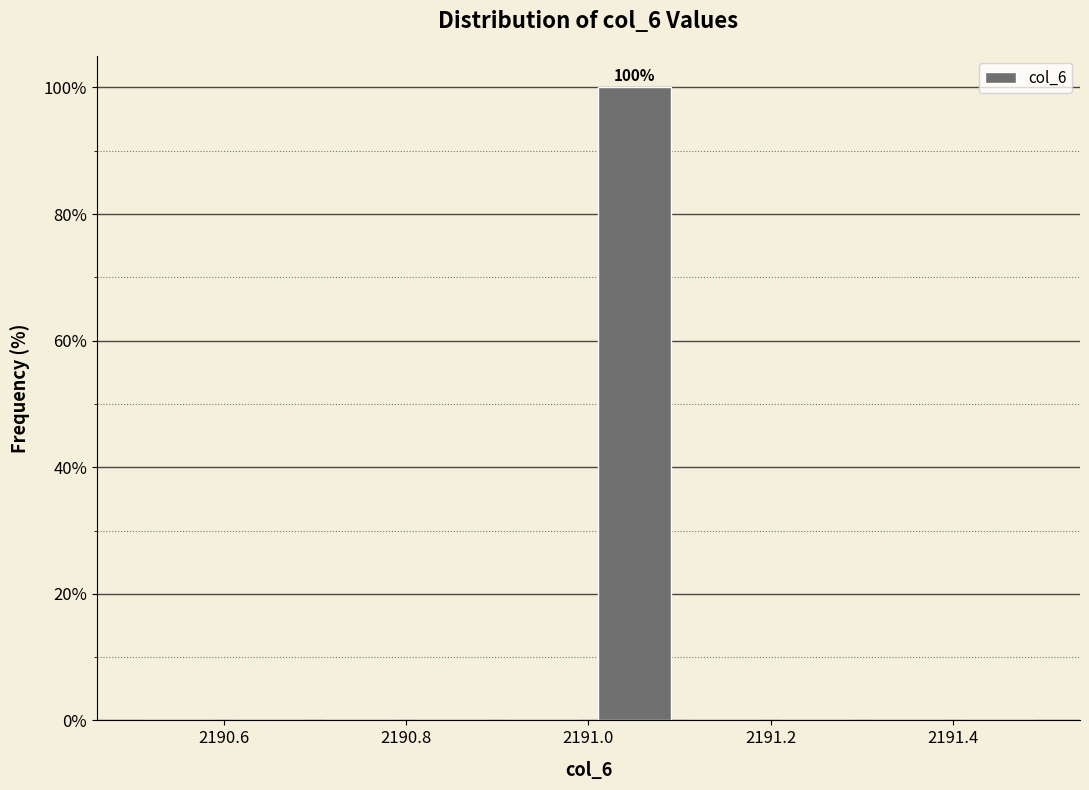

Over which range of the x-axis is the bar tallest?

2191.0 to 2191.1